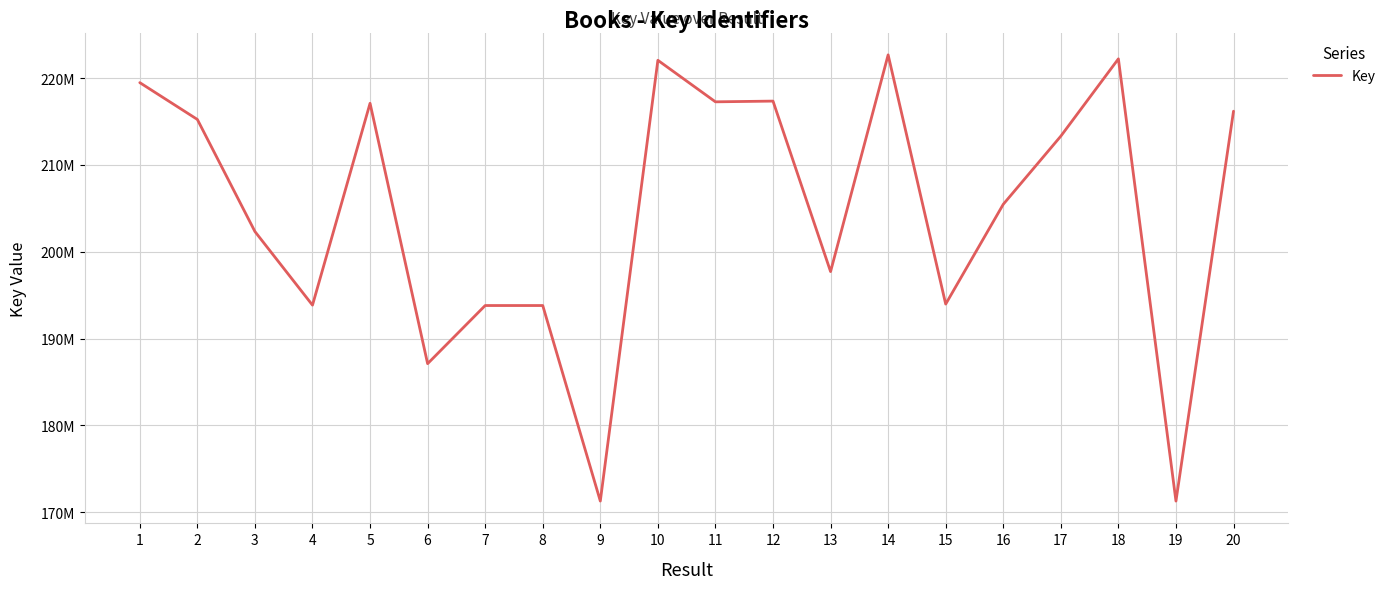

Read the value at 1, to the nearest 10.

219481430